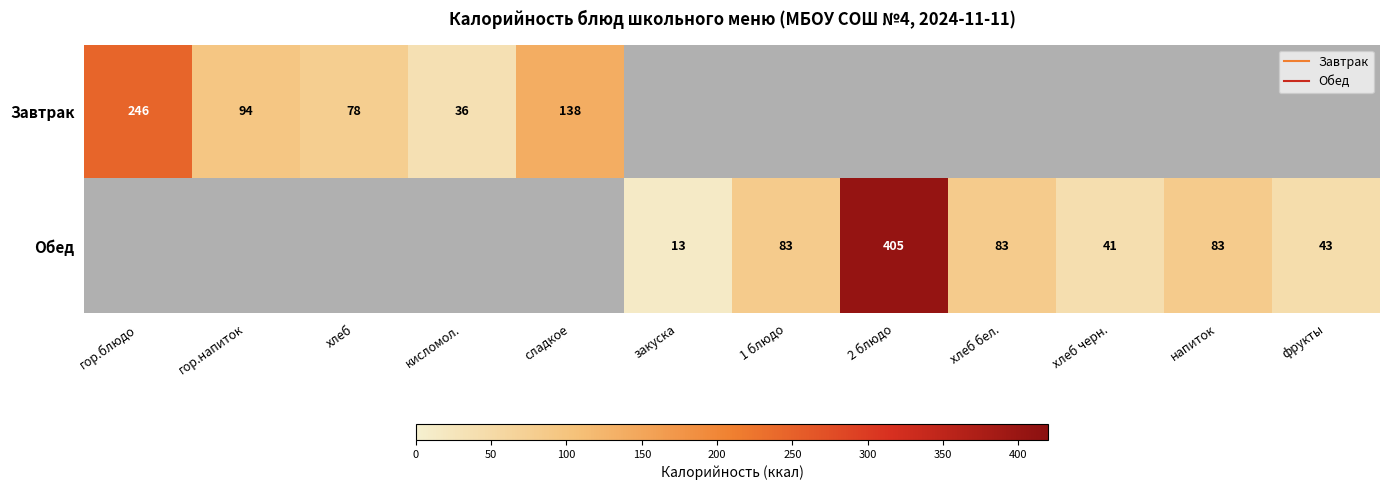

What is the difference between the maximum and minimum values in the Завтрак series?

210.0